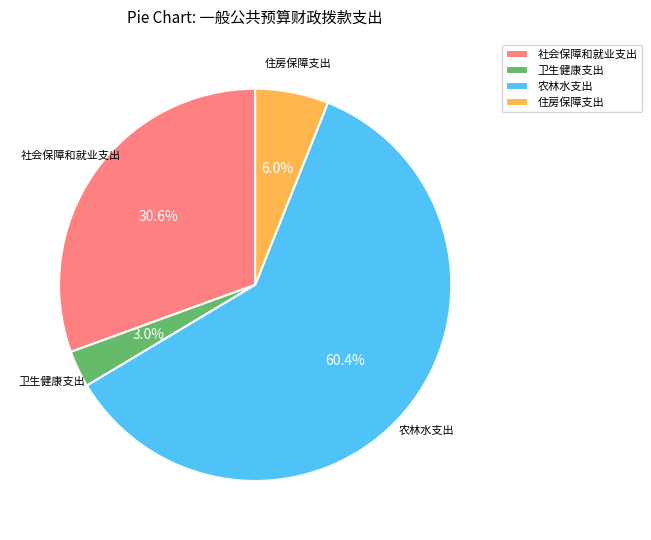

Is it true that 农林水支出 is 72% of the pie?

False